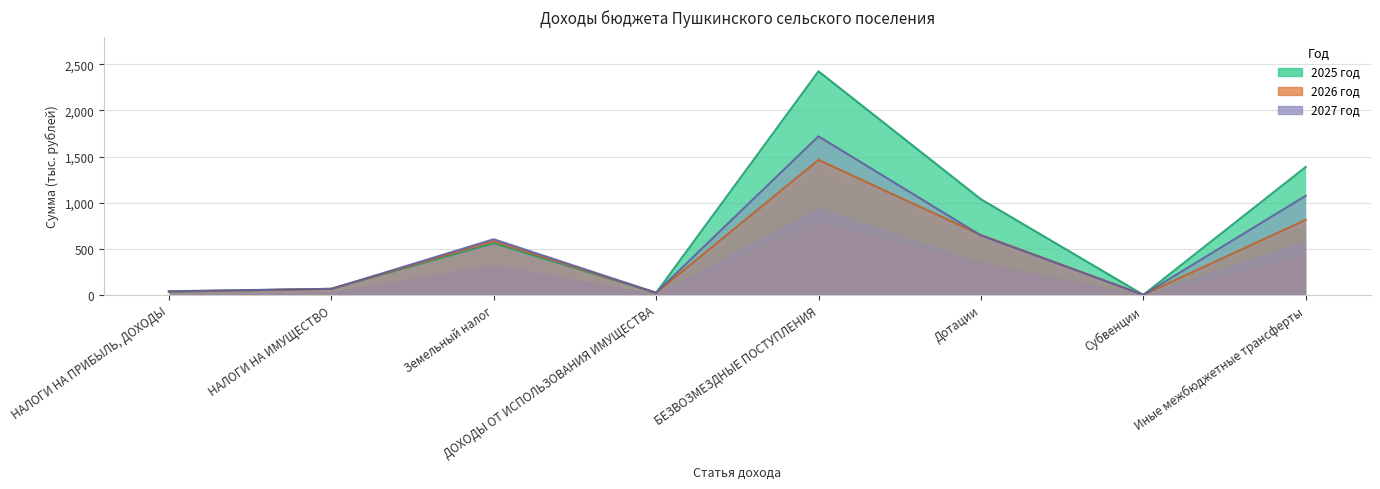

Is the value of 2025 год at Иные межбюджетные трансферты greater than the value of 2026 год at Дотации?

Yes